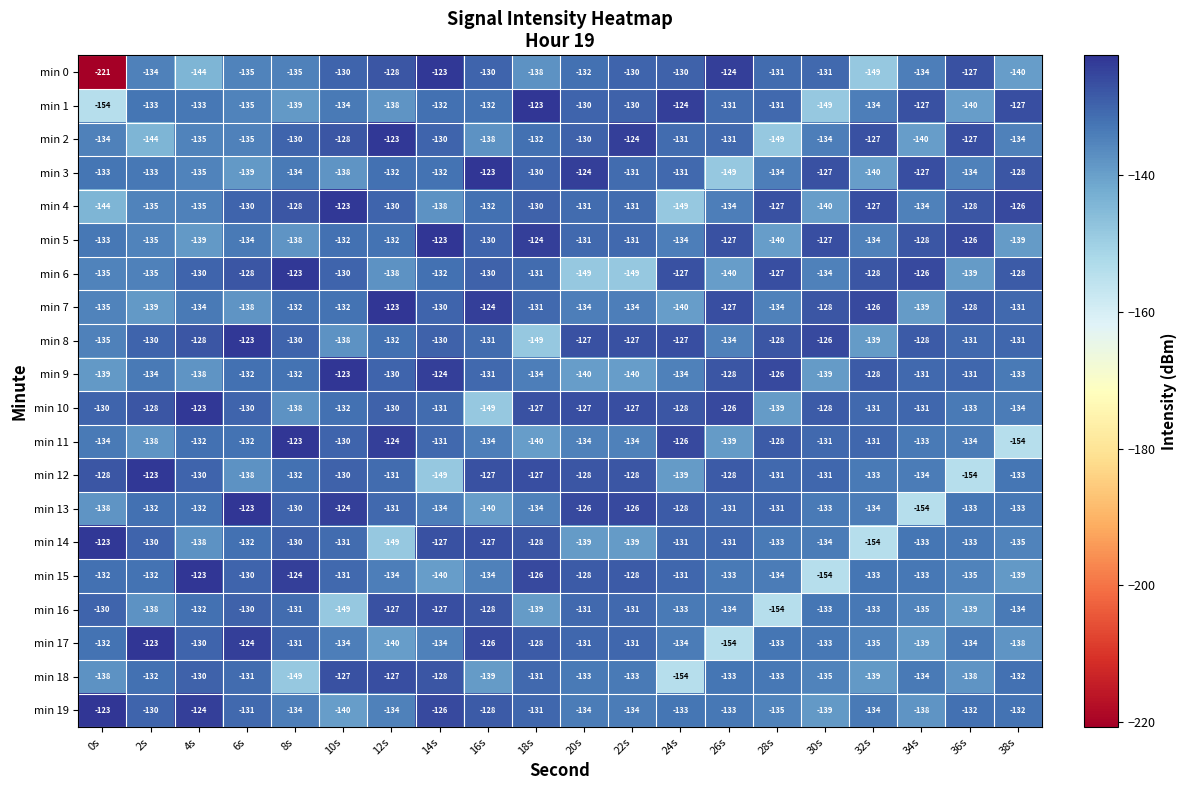

Read the min 18 value at 32s.

-139